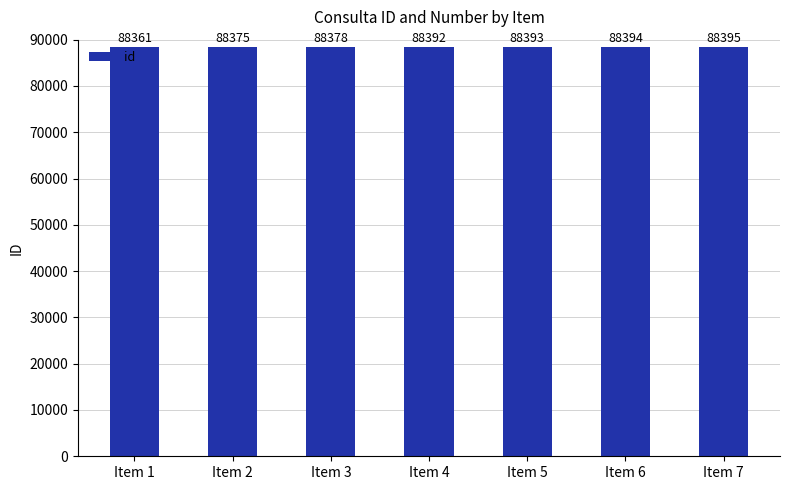

The chart shows a value of 88392 at Item 4. True or false?

True